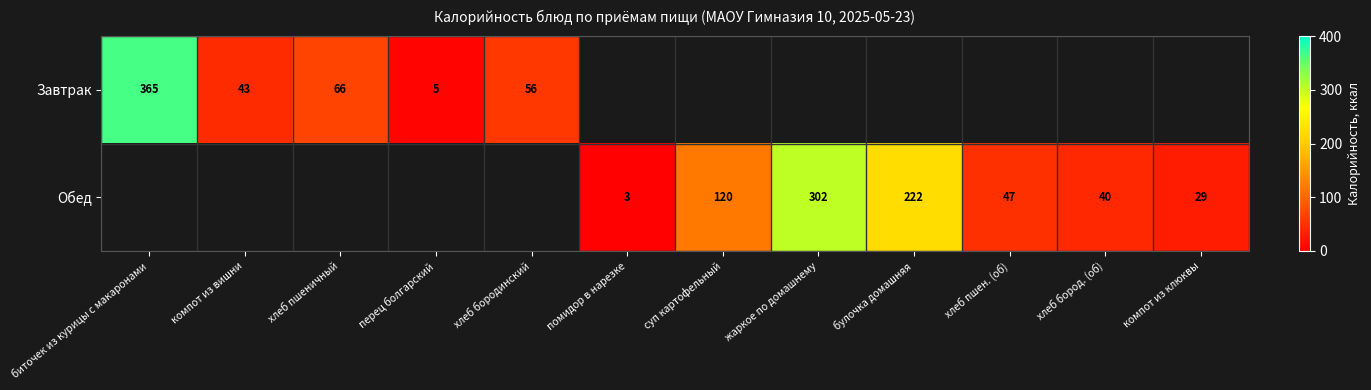

At which category is the sum across all series the highest?

биточек из курицы с макаронами